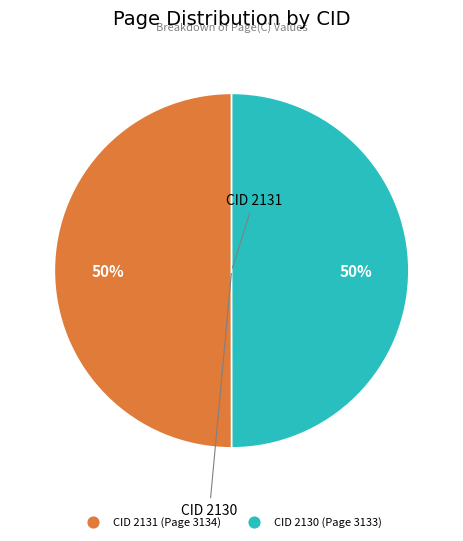

To the nearest percent, what is the average slice percentage?

50%